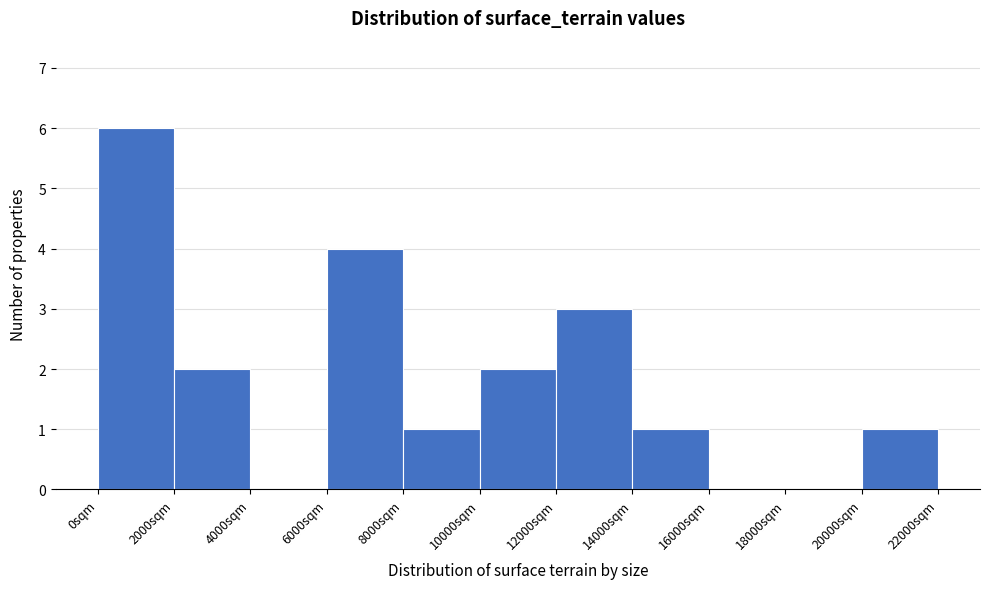

Reading left to right, list every bar in this chart as the range it spans on the x-axis followed by its height. The values are not printed on the chart, so give them approximately, as read against the axis.

0 to 2000: 6
2000 to 4000: 2
4000 to 6000: 0
6000 to 8000: 4
8000 to 10000: 1
10000 to 12000: 2
12000 to 14000: 3
14000 to 16000: 1
16000 to 18000: 0
18000 to 20000: 0
20000 to 22000: 1